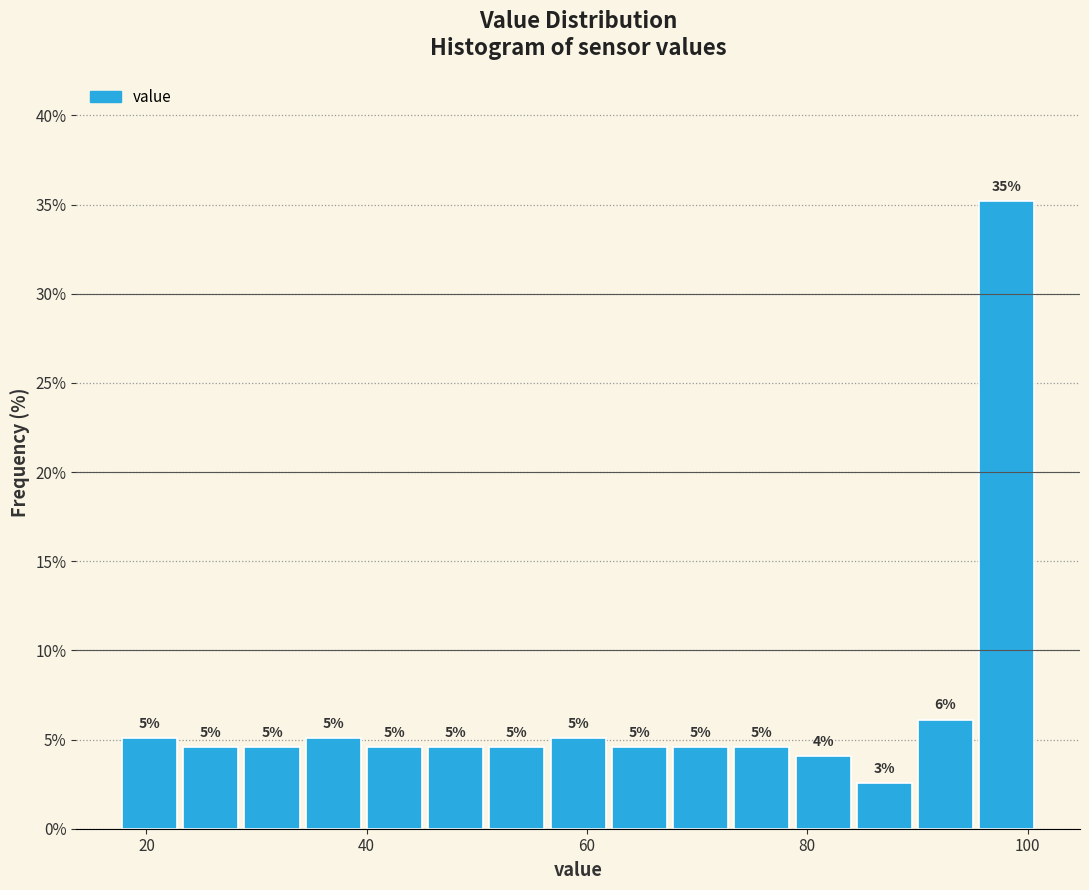

Read against the x-axis, roughly where is the centre of the tallest bar?

98